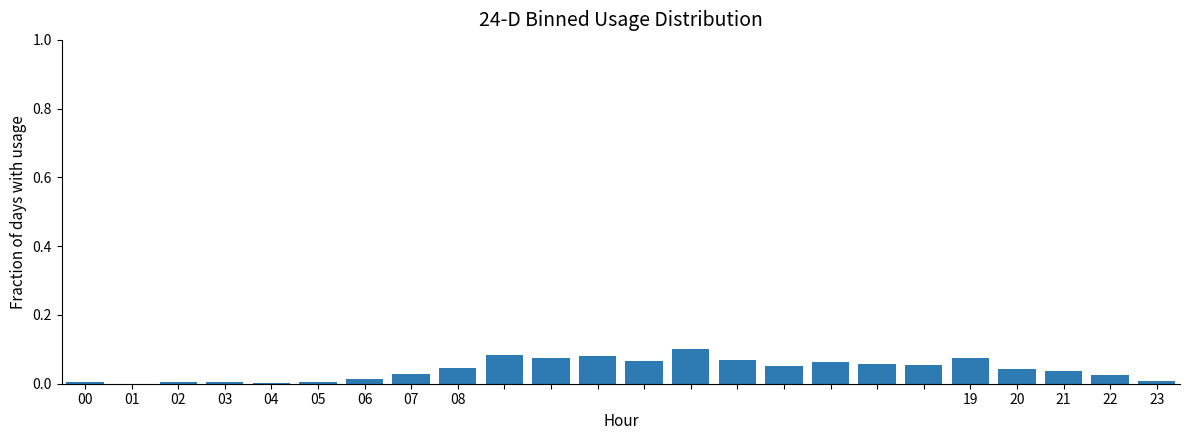

How many categories are shown in the chart?

24